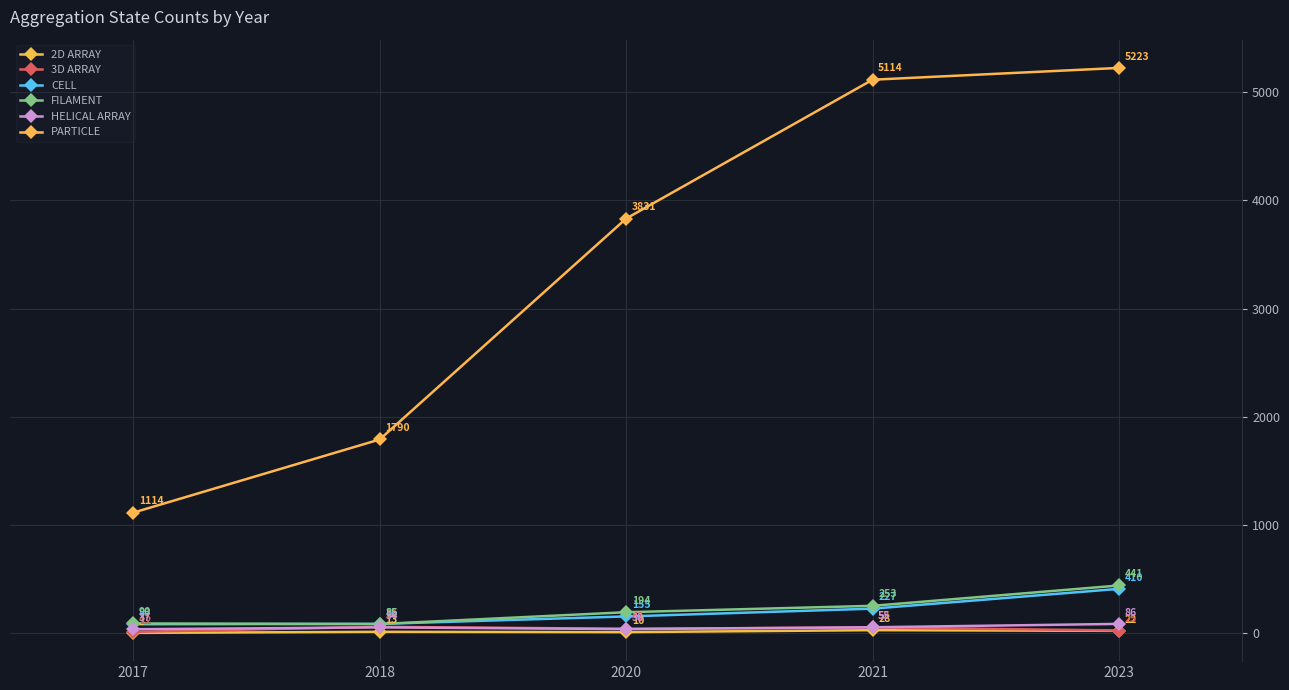

Is this an area chart (filled region under the line)?

No